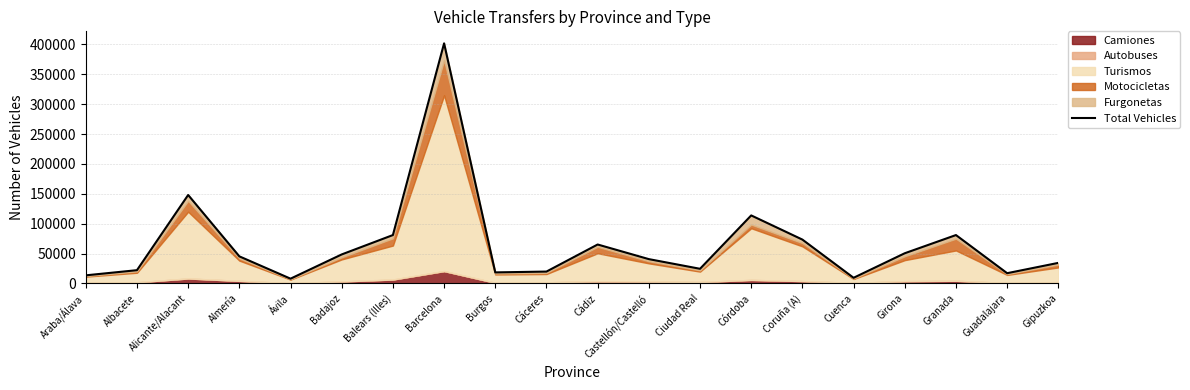

Does the chart have visible grid lines?

Yes